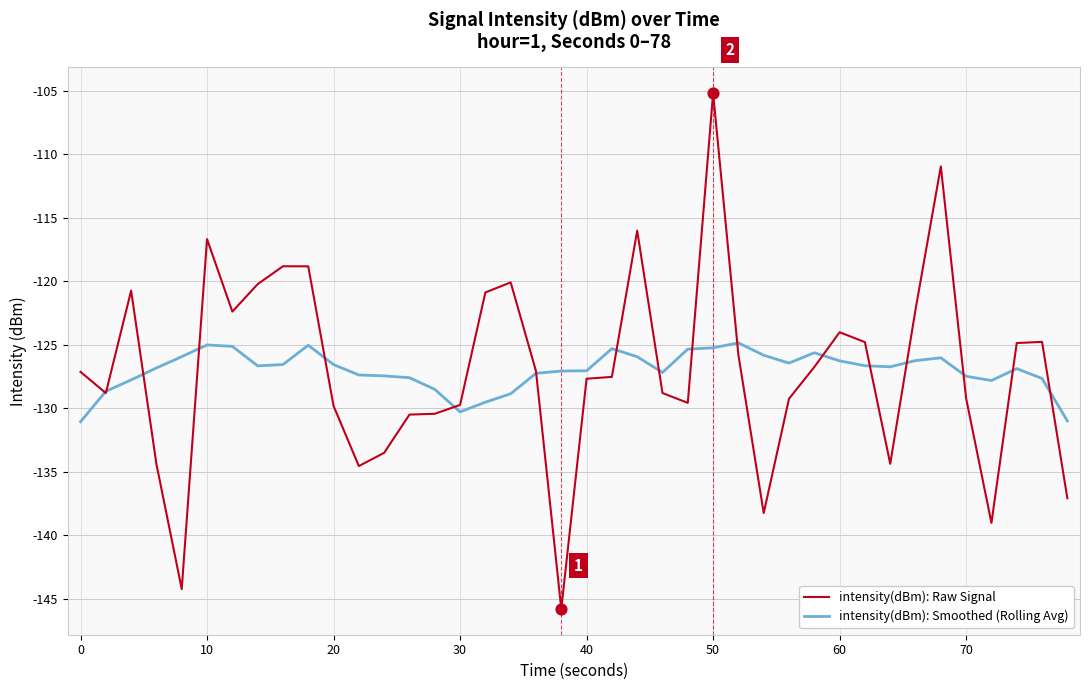

What is the smallest value displayed?

-145.8